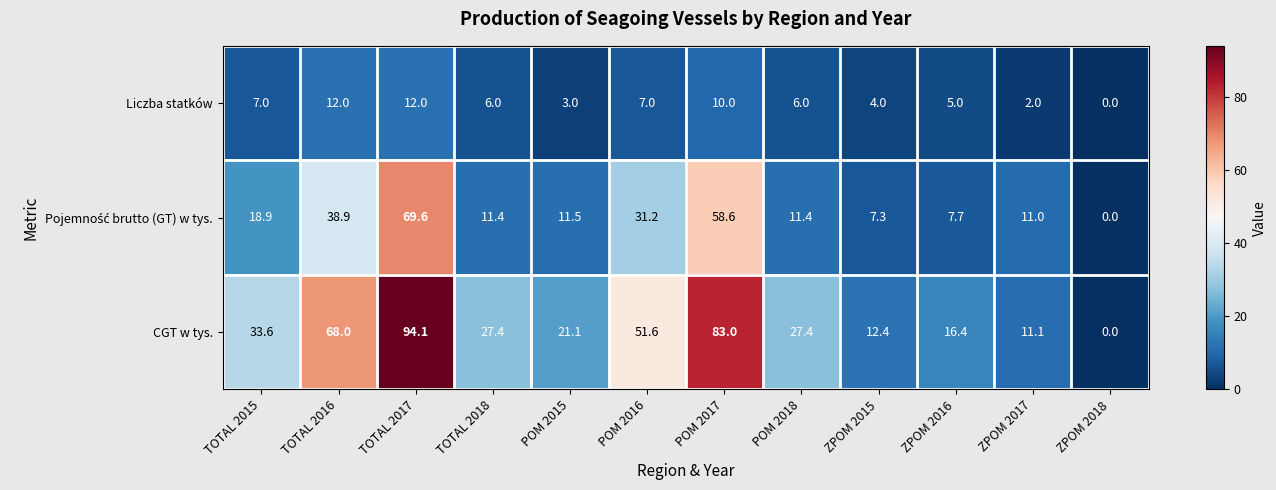

What is the sum of all CGT w tys. values?

446.1